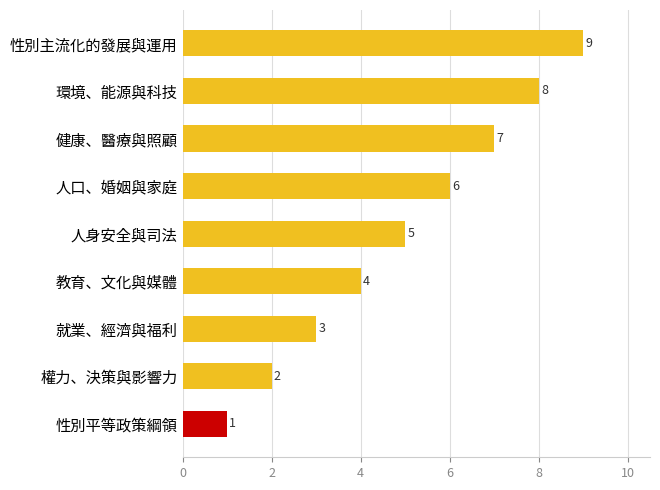

Count the values in the range 3 to 7.

5